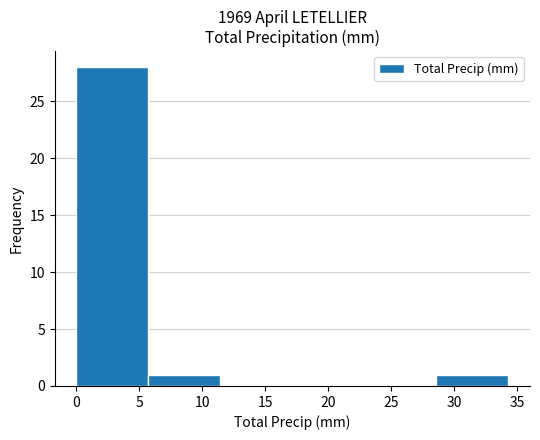

Reading left to right, transcribe this chart: for each bar, give the range it covers on the x-axis and its height. Neither the bar edges nor the heights are printed on the chart, so give them approximately, as read against the axes.

0.0 to 5.5: 28
5.5 to 11.5: 1
11.5 to 17.0: 0
17.0 to 23.0: 0
23.0 to 28.5: 0
28.5 to 34.5: 1